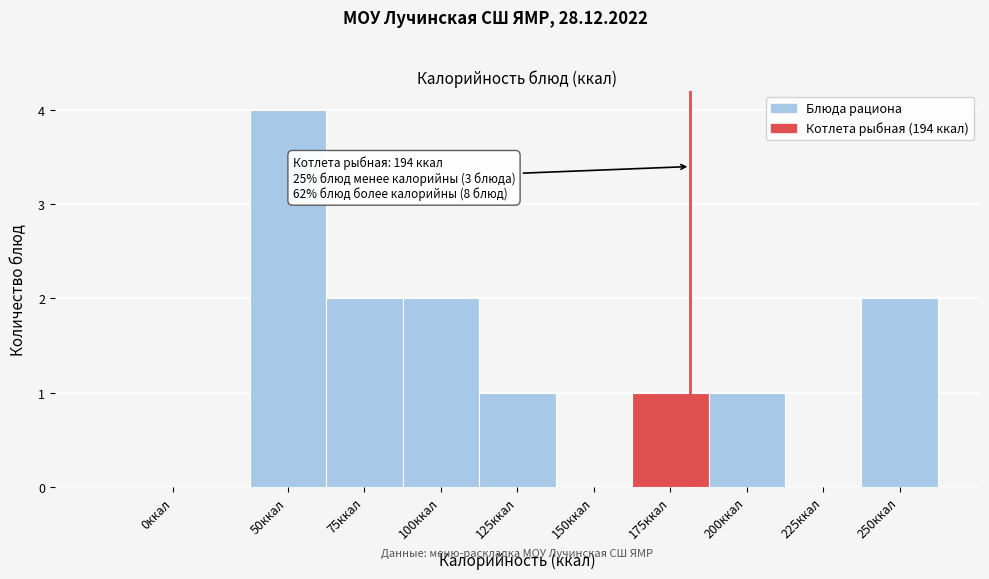

Reading left to right, list all the values displayed in this chart.

0ккал=0	50ккал=4	75ккал=2	100ккал=2	125ккал=1	150ккал=0	175ккал=1	200ккал=1	225ккал=0	250ккал=2